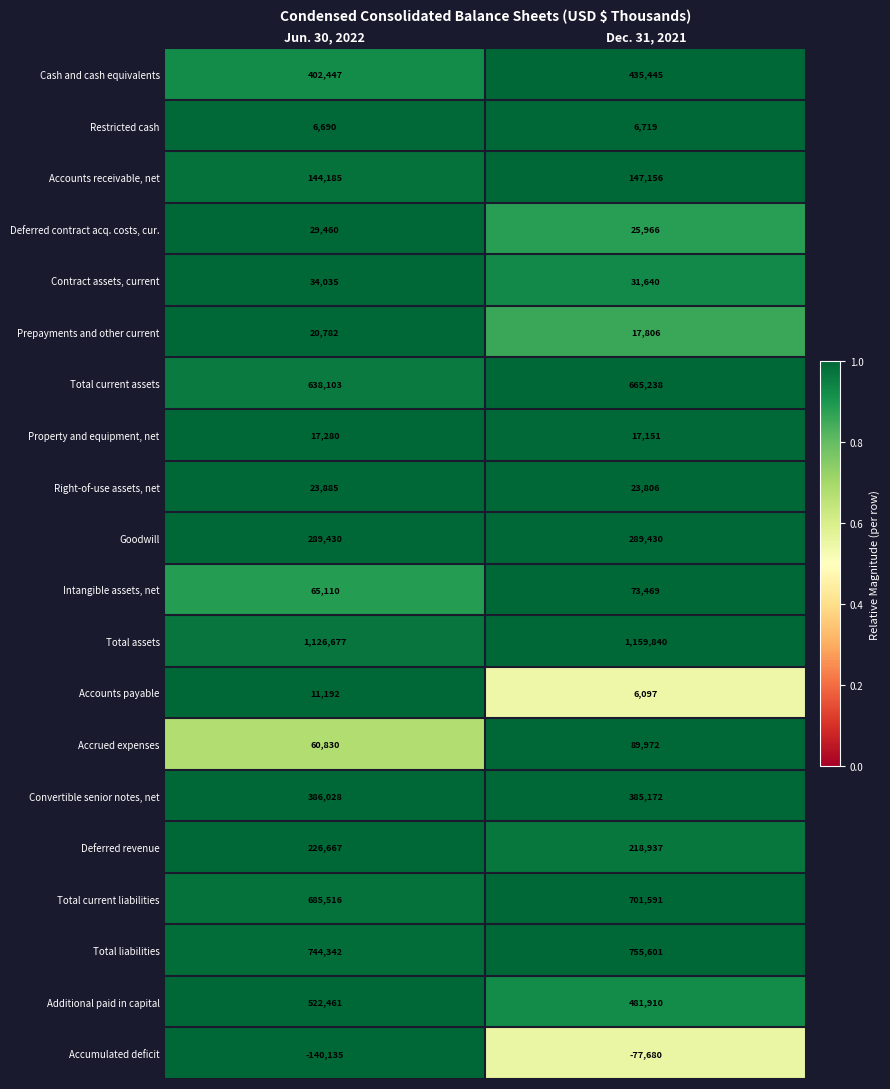

What is the difference between the maximum and minimum values in the Contract assets, current series?

2395